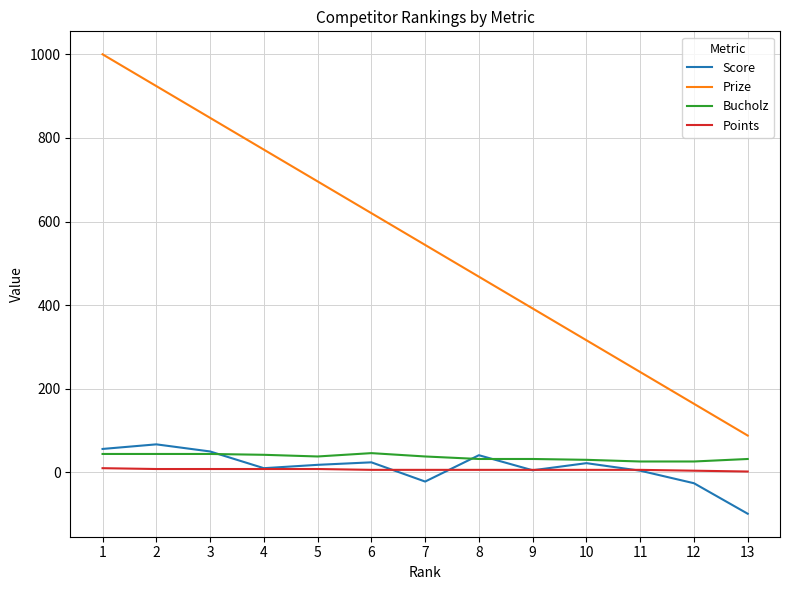

What are all the series names shown in the legend?

Score, Prize, Bucholz, Points